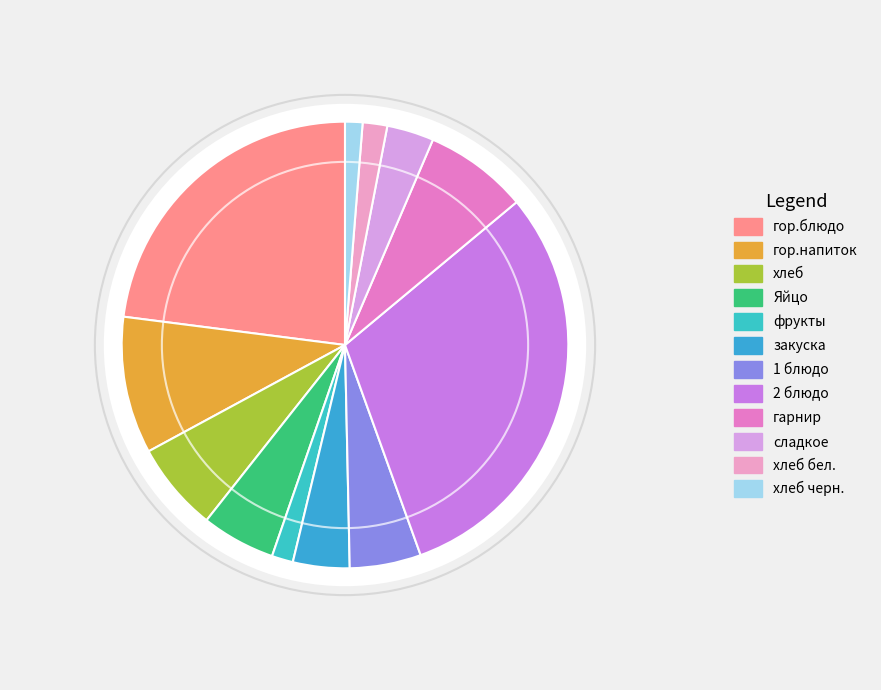

What portion of the pie excludes хлеб бел.?

98.2%